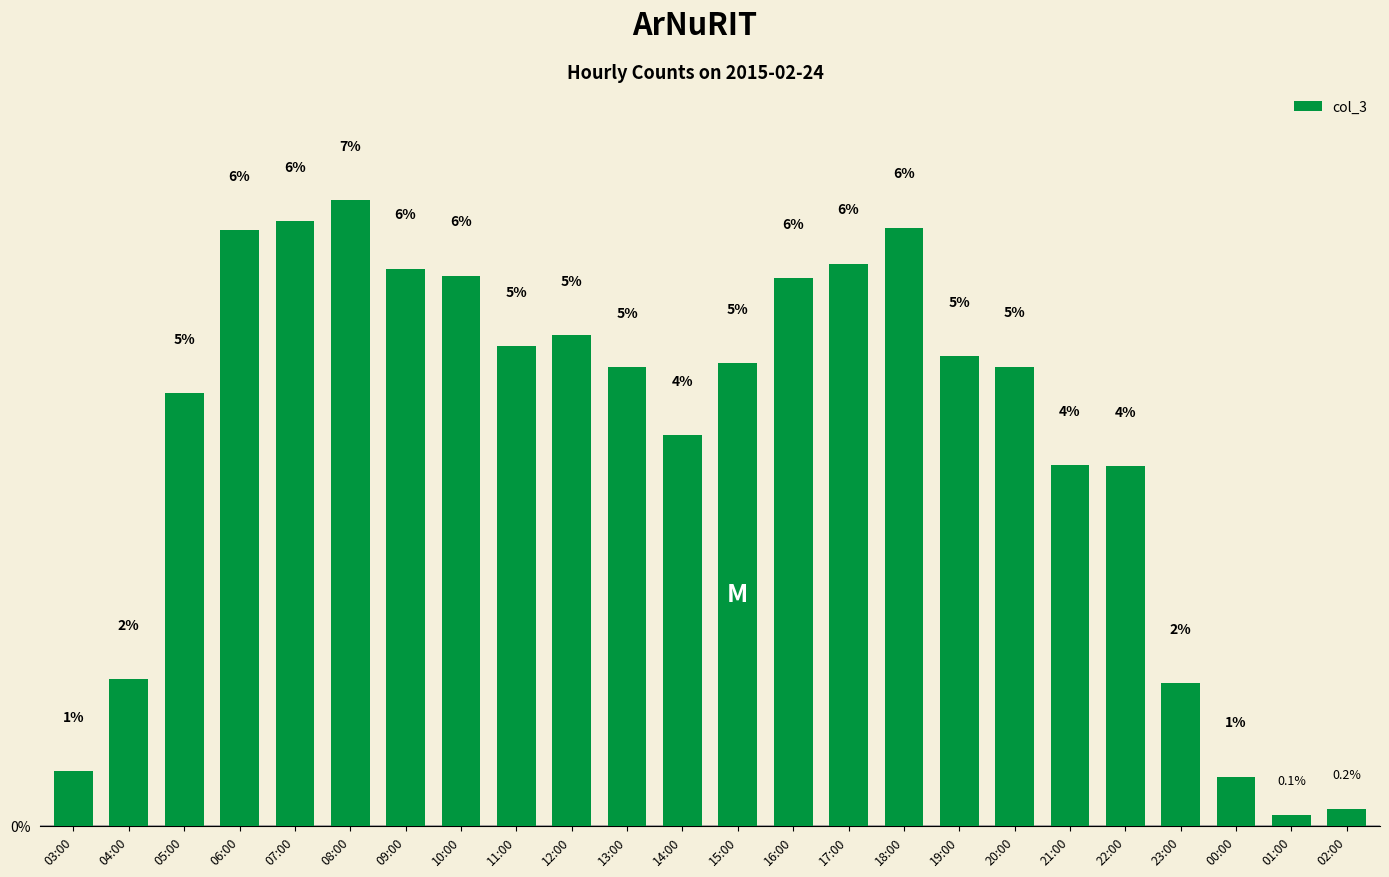

How many bars are there in total?

24